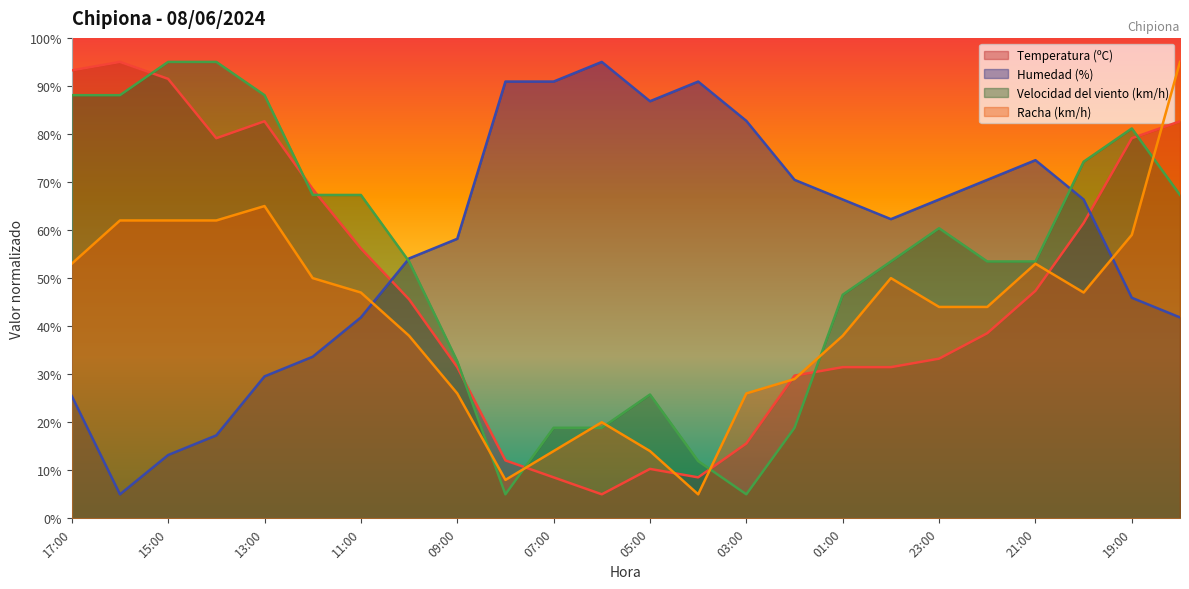

What is the maximum value for Humedad (%)?

95.0